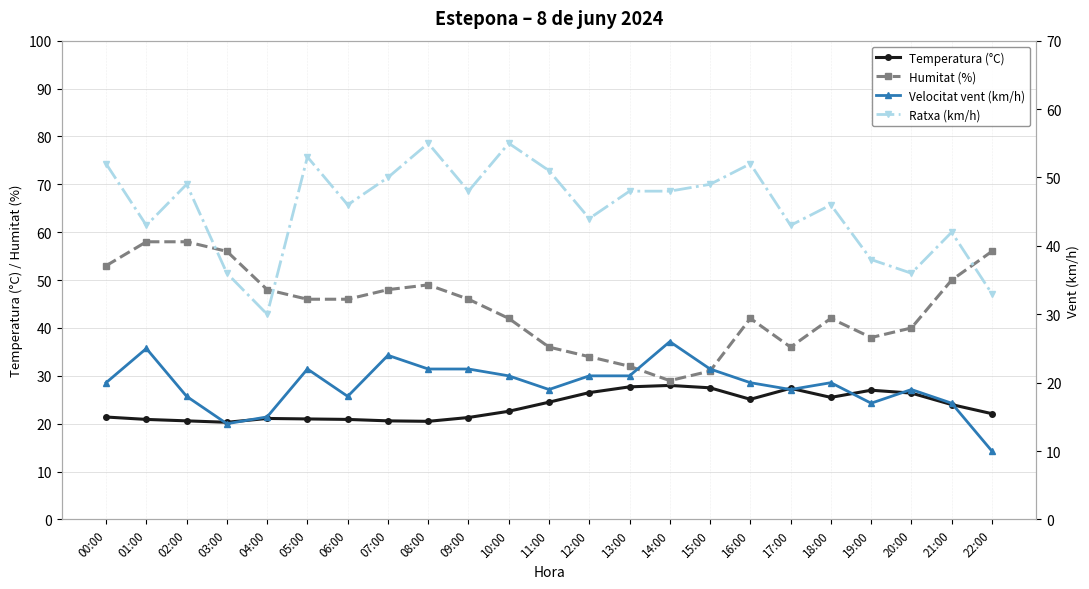

What is the sum of the Humitat (%) values at 17:00 and 07:00?

84.0